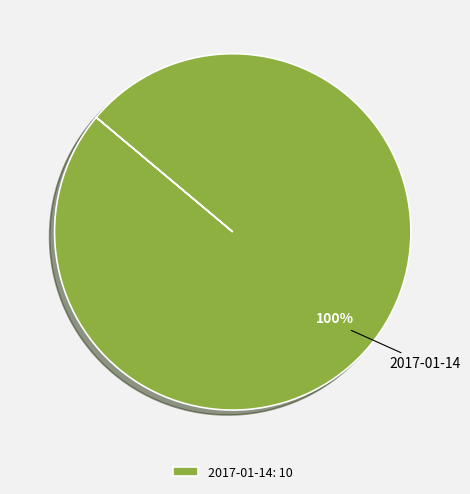

True or false: 2017-01-14 accounts for 88% of the total.

False